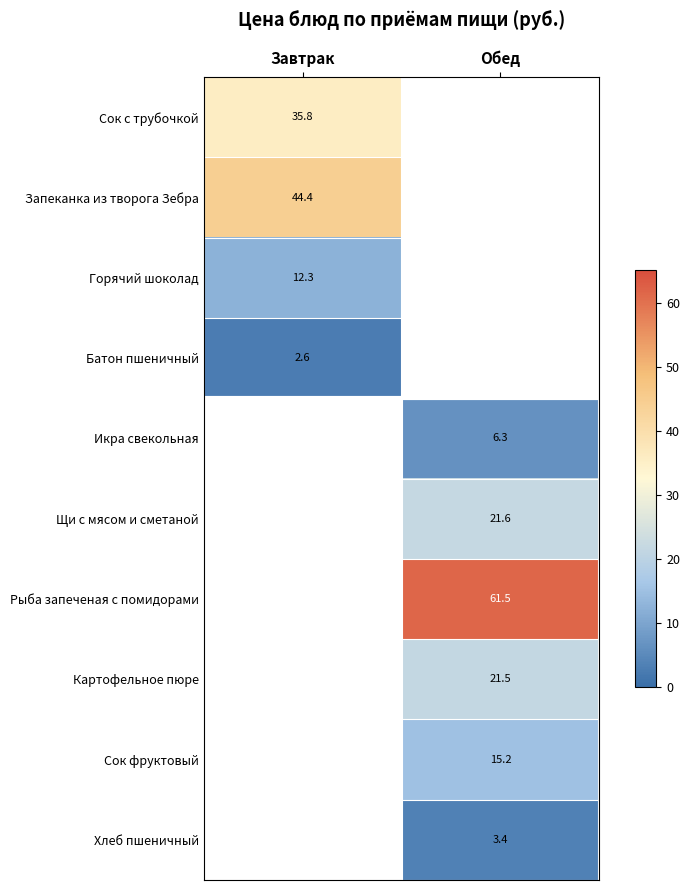

At how many categories does at least one series exceed 8?

2